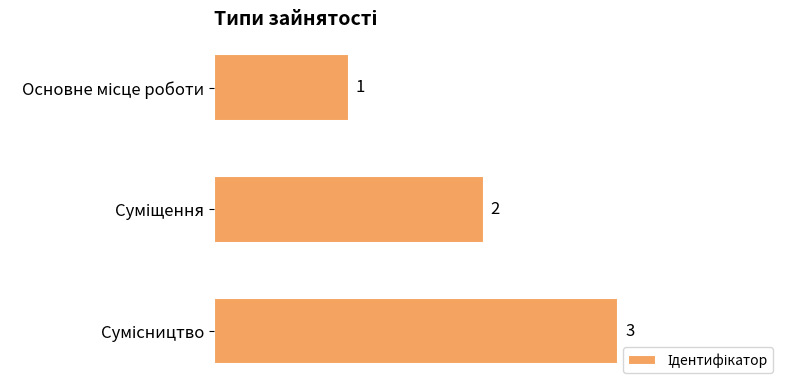

How many values are between 1 and 3?

3